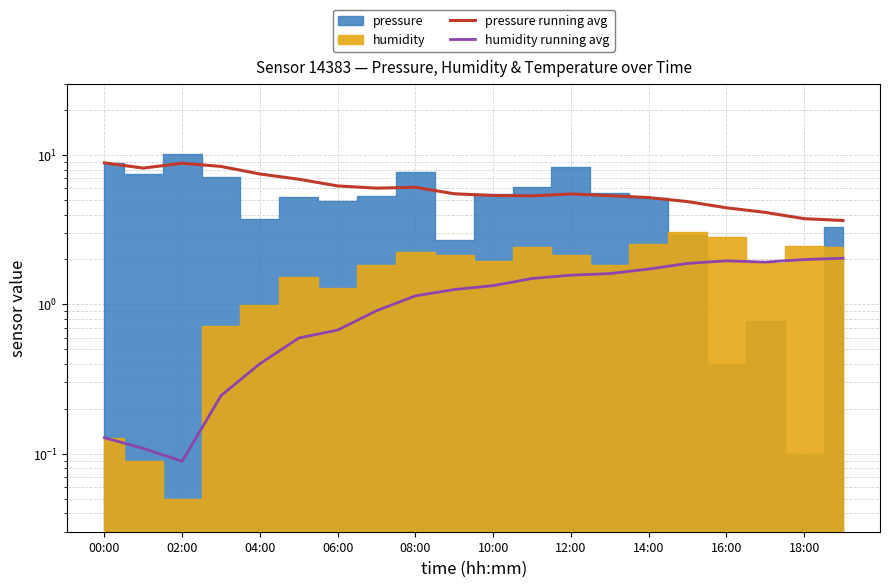

In pressure running avg, how many points are lower than both neighbors (excluding endpoints)?

3